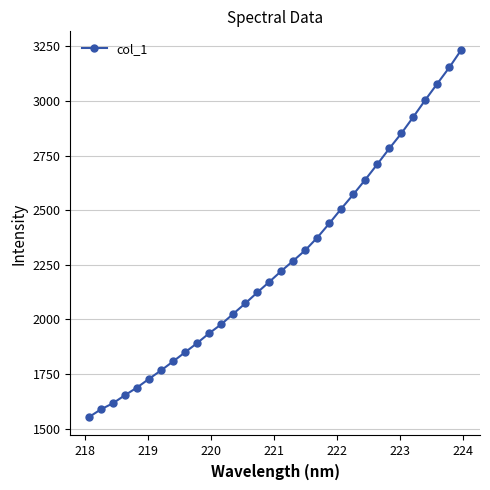

What is the value of the 8th point from the left?

1807.4